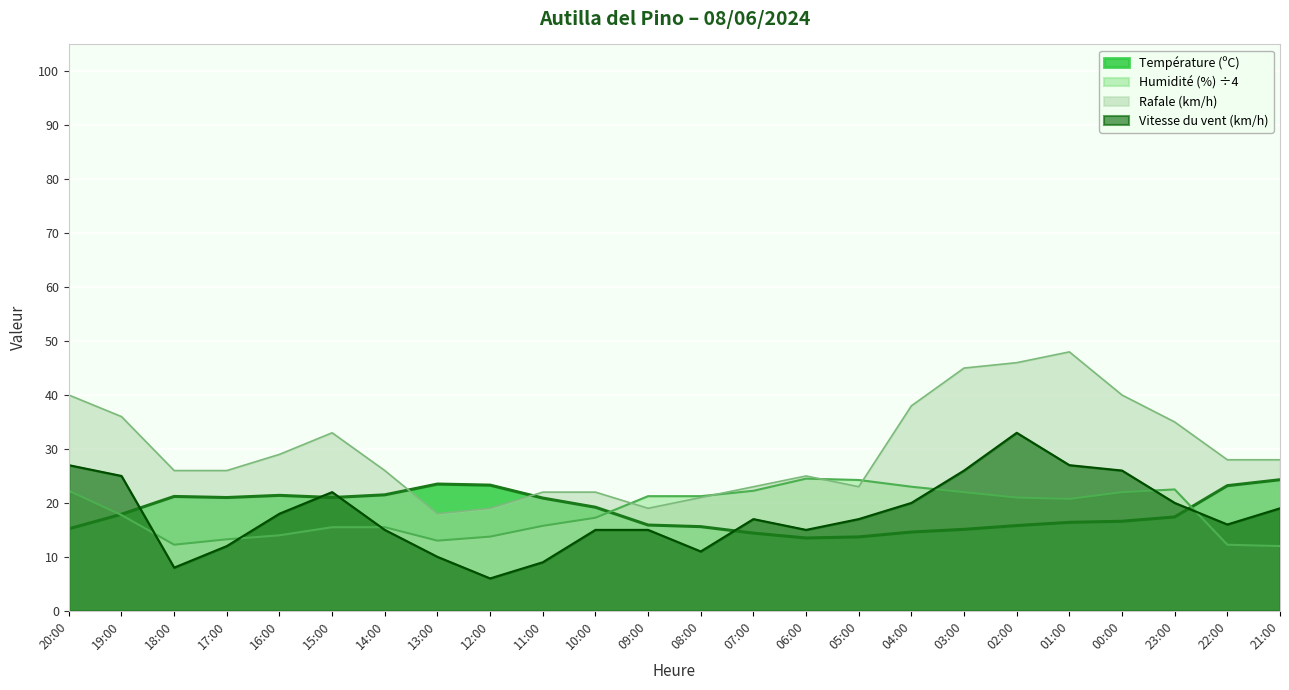

Rank the series by their maximum value, from highest to lowest.

Rafale (km/h), Vitesse du vent (km/h), Humidité (%), Température (ºC)